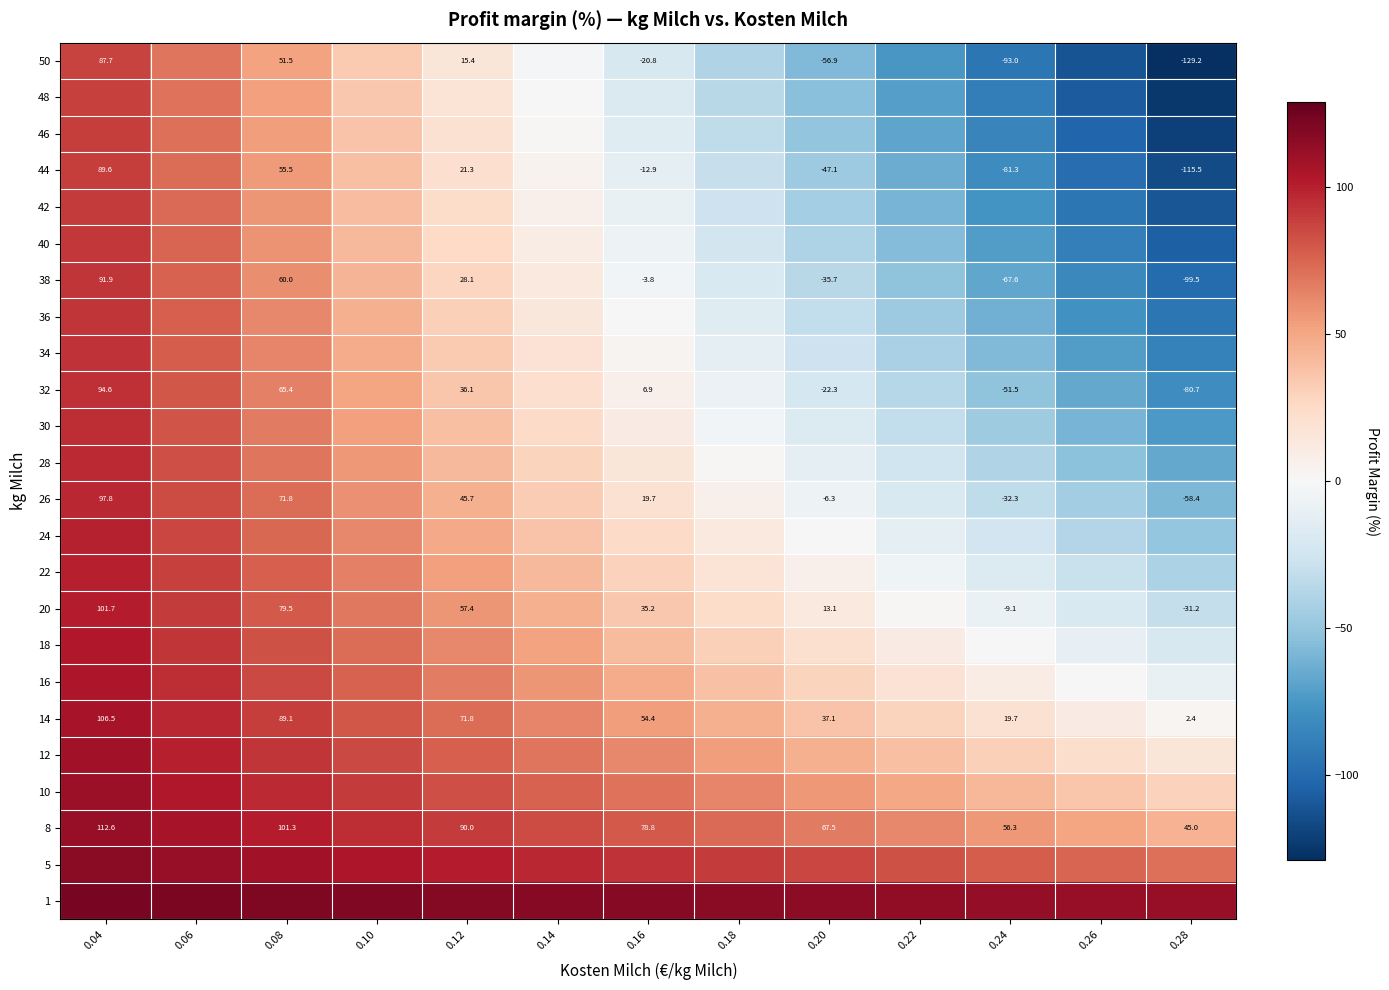

At which category is the sum across all series the highest?

0.04